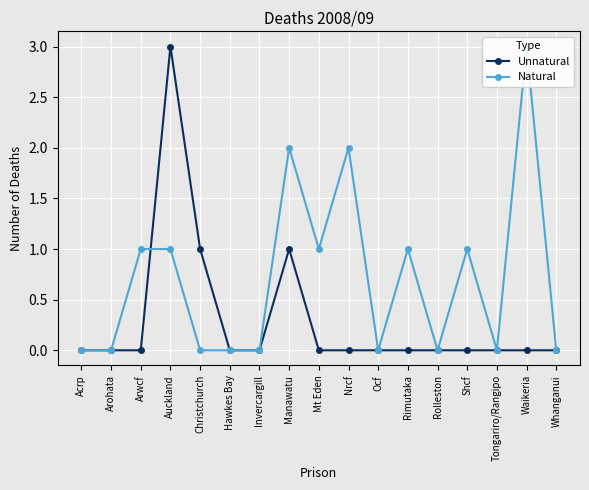

Is it true that Natural equals -2 at Acrp?

False